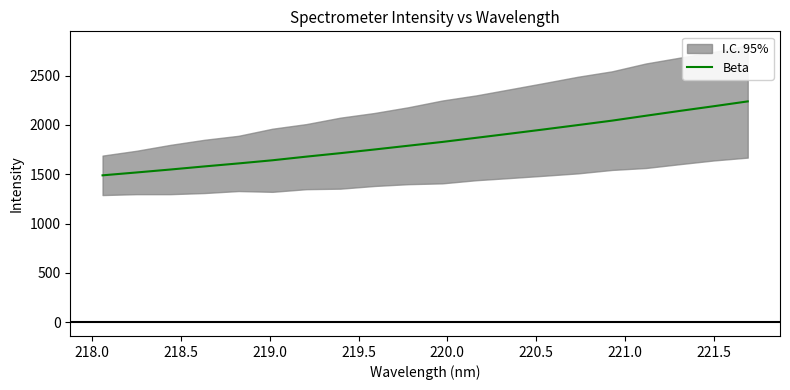

Reading left to right, list all the values displayed in this chart.

1488.4	1517.4	1547.5	1578.8	1609.1	1641.1	1678.0	1713.2	1750.3	1788.6	1826.9	1868.9	1911.1	1954.2	1998.2	2042.9	2092.7	2141.7	2189.2	2238.1